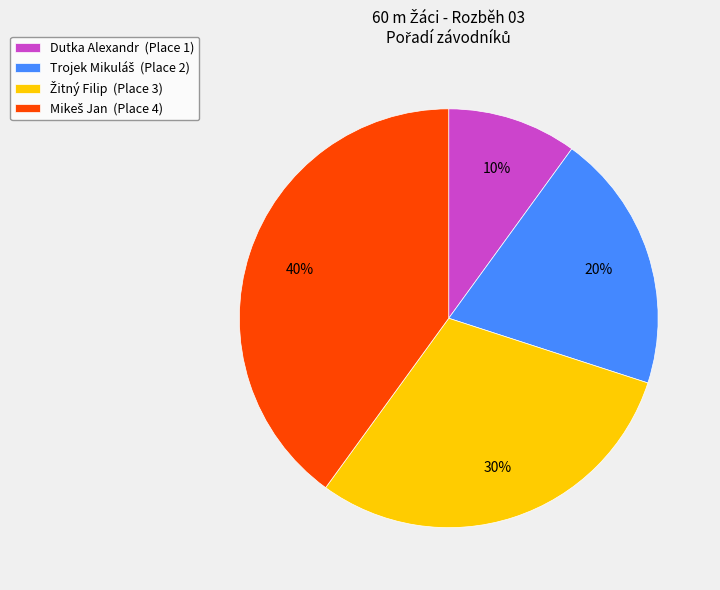

How many segments does this pie chart have?

4